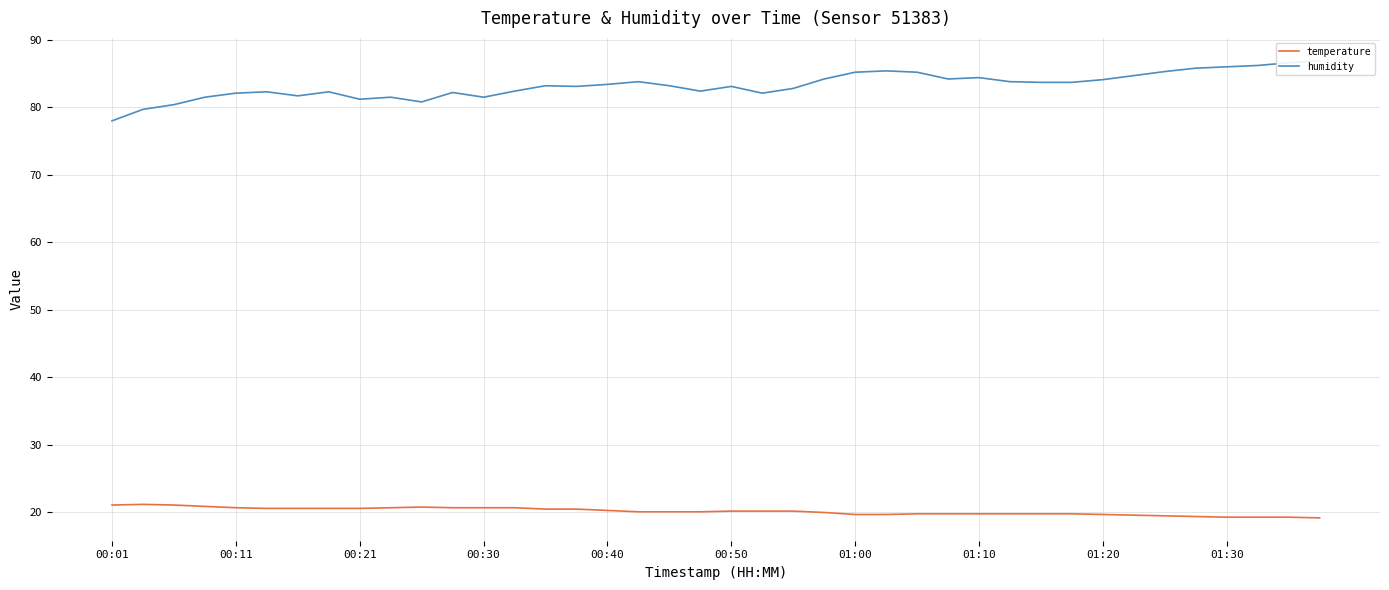

Rank the series at 15 from lowest to highest value.

temperature, humidity